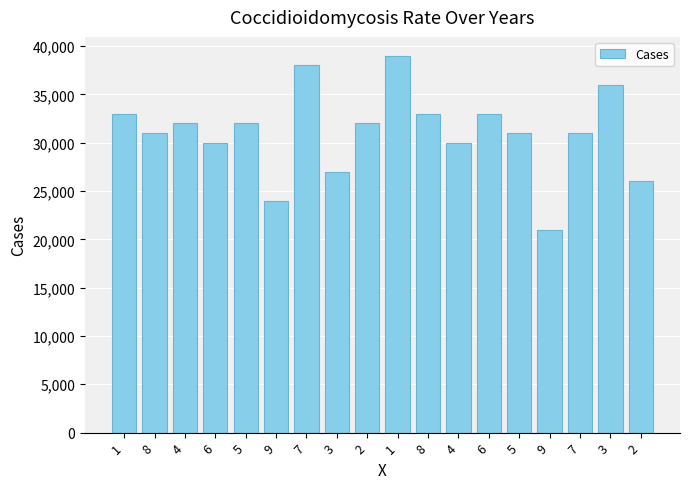

Count the number of data series in this chart.

1